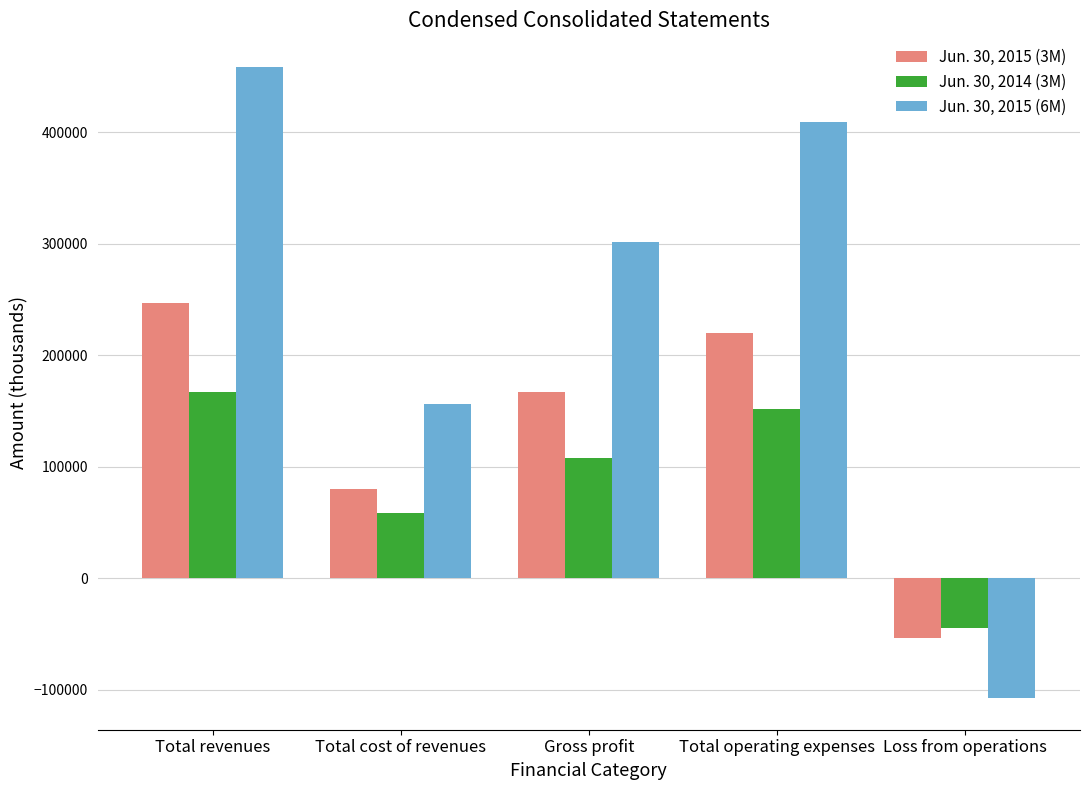

Which series changed the most between Total cost of revenues and Total operating expenses?

Jun. 30, 2015 (6M)